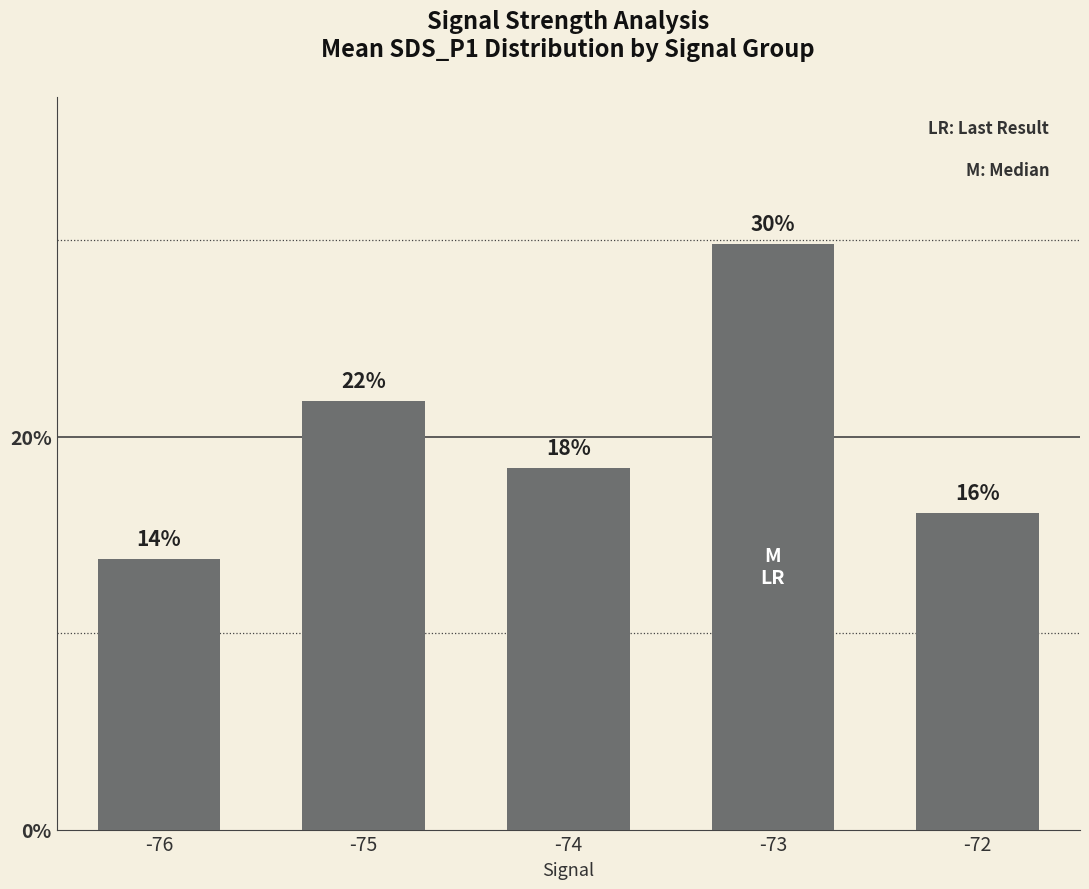

How many values are between 0 and 1?

5